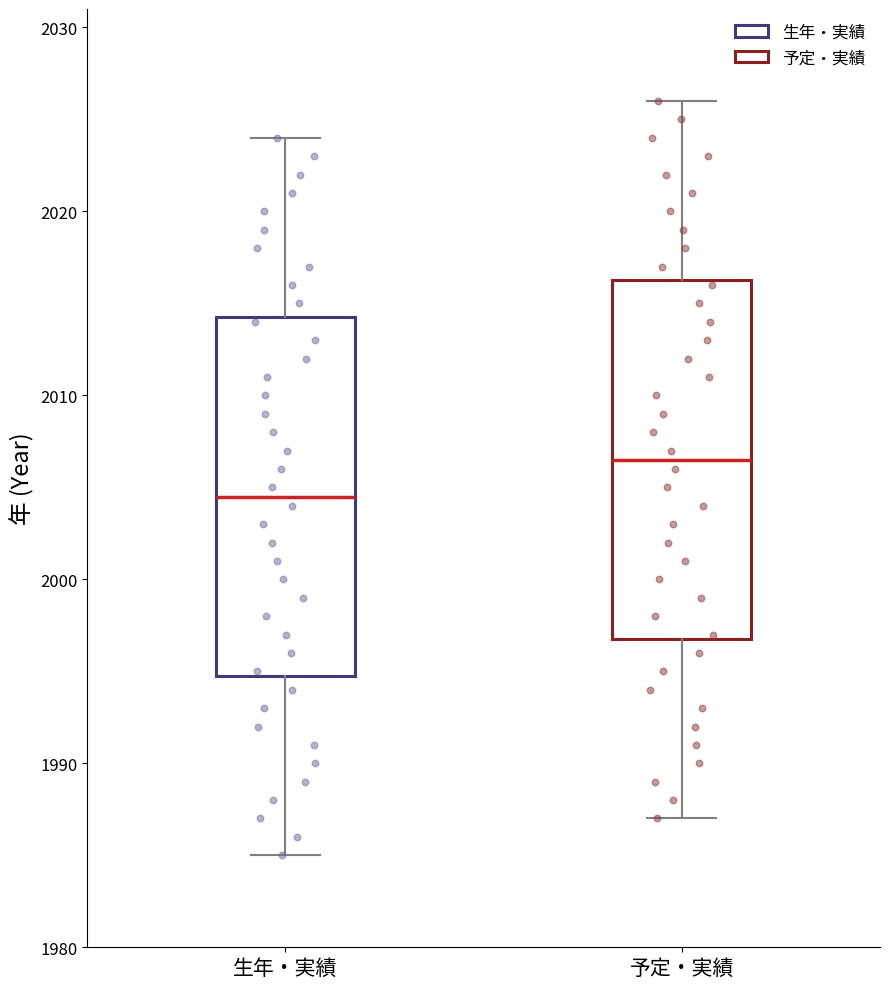

Reading left to right, transcribe this box plot: for each box, give where its median line is, the range the box spans, and where its two whiskers end, as read against the y-axis. The values are not printed on the chart, so give them approximately, as read against the axis.

生年・実績: median 2005, box 1995 to 2014, whiskers 1985 to 2024
予定・実績: median 2007, box 1997 to 2016, whiskers 1987 to 2026